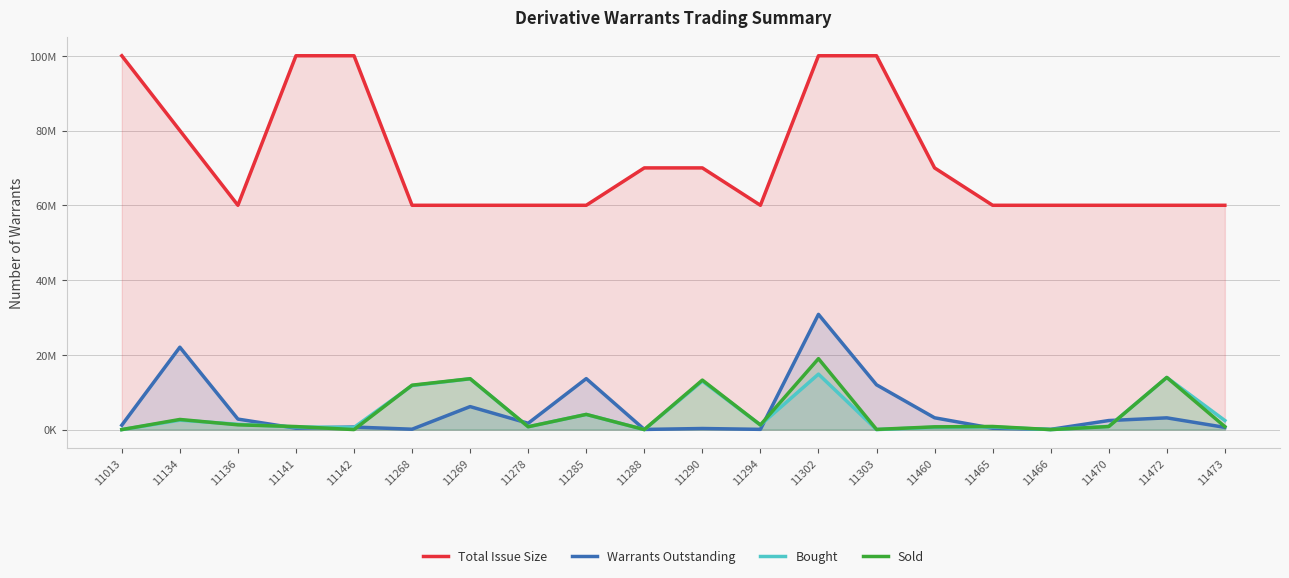

How many lines are shown in the chart?

4